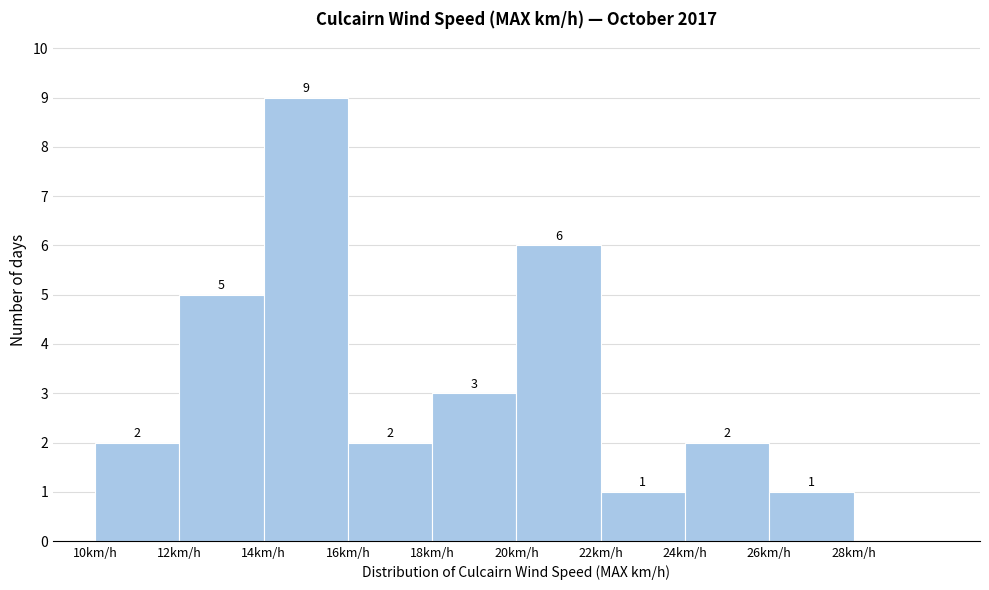

Which range on the x-axis has the tallest bar?

14 to 16